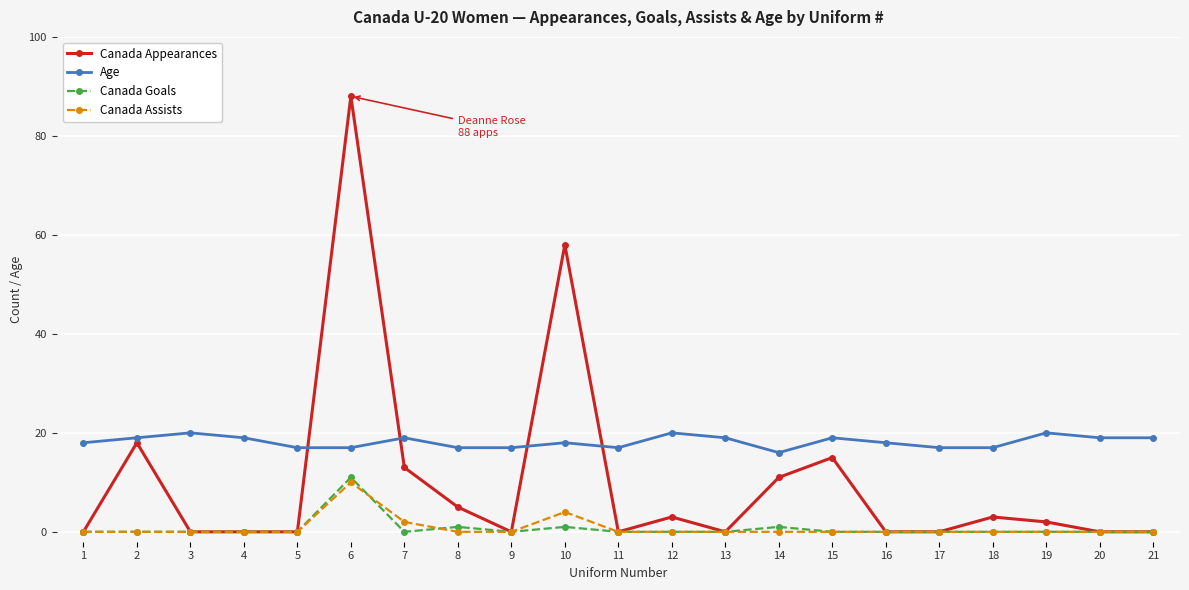

Where is Canada Assists nearest to the value 5?

10